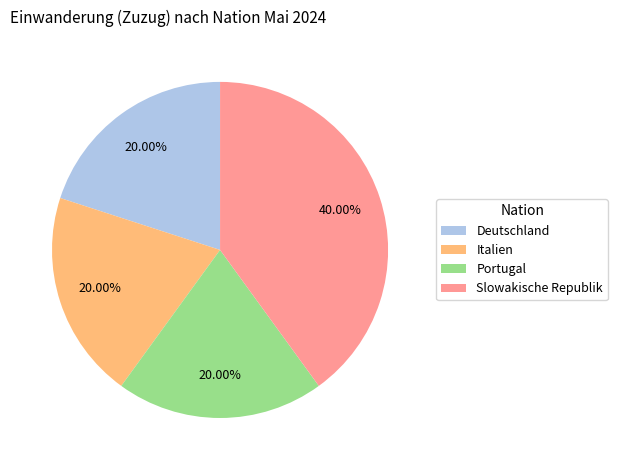

Is Italien the majority of the pie?

No